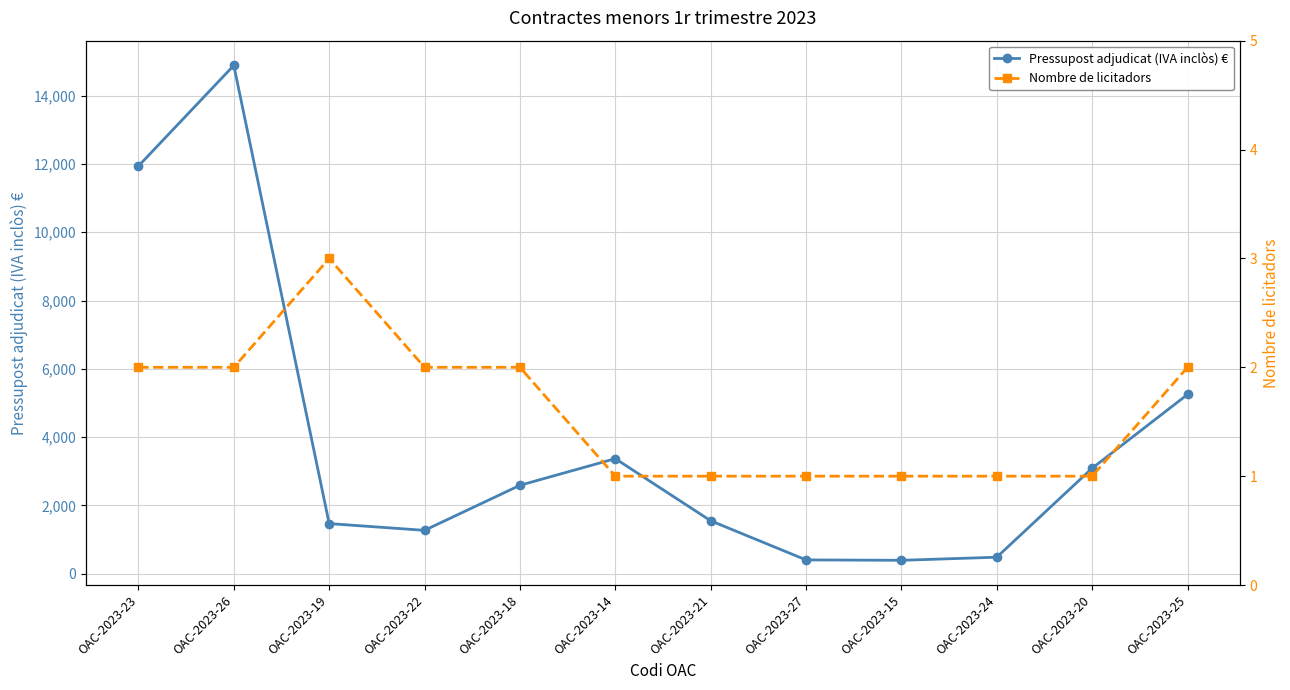

At which category does the chart reach its minimum across all series?

OAC-2023-14